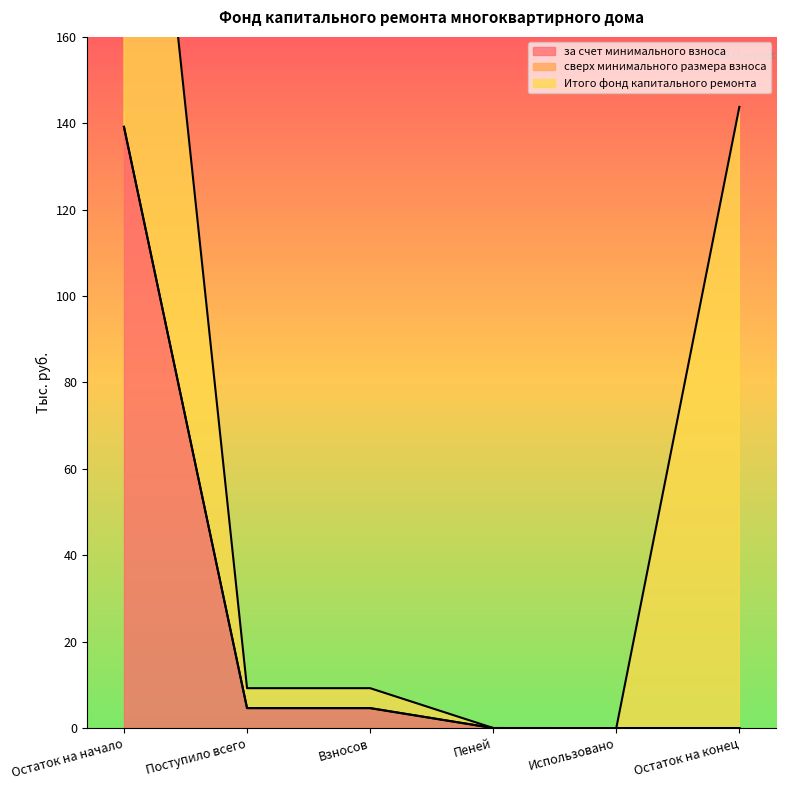

Is it true that за счет минимального взноса equals 4.6 at Поступило всего?

True